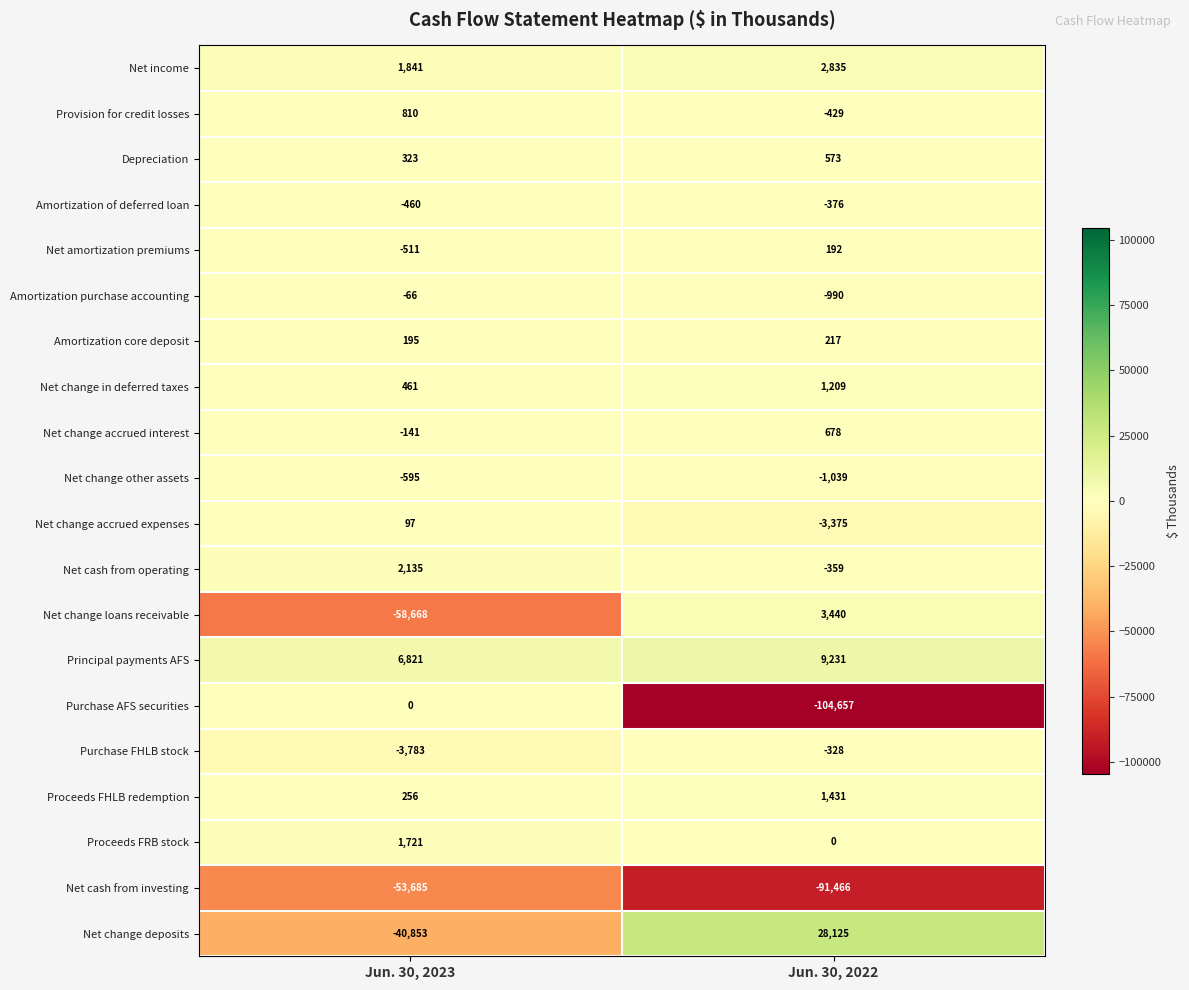

At Jun. 30, 2023, list the series in order from largest to smallest.

Principal payments AFS, Net cash from operating, Net income, Proceeds FRB stock, Provision for credit losses, Net change in deferred taxes, Depreciation, Proceeds FHLB redemption, Amortization core deposit, Net change accrued expenses, Purchase AFS securities, Amortization purchase accounting, Net change accrued interest, Amortization of deferred loan, Net amortization premiums, Net change other assets, Purchase FHLB stock, Net change deposits, Net cash from investing, Net change loans receivable